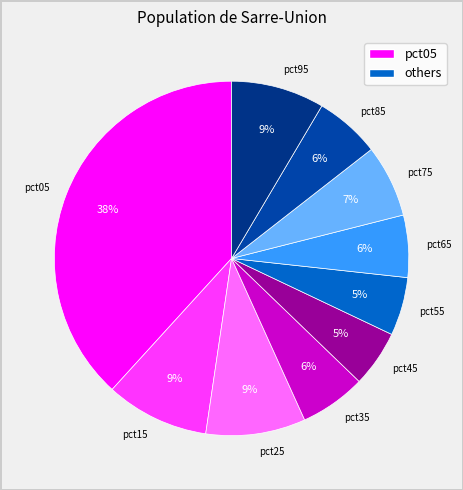

To the nearest percent, what portion does pct15 represent?

9%